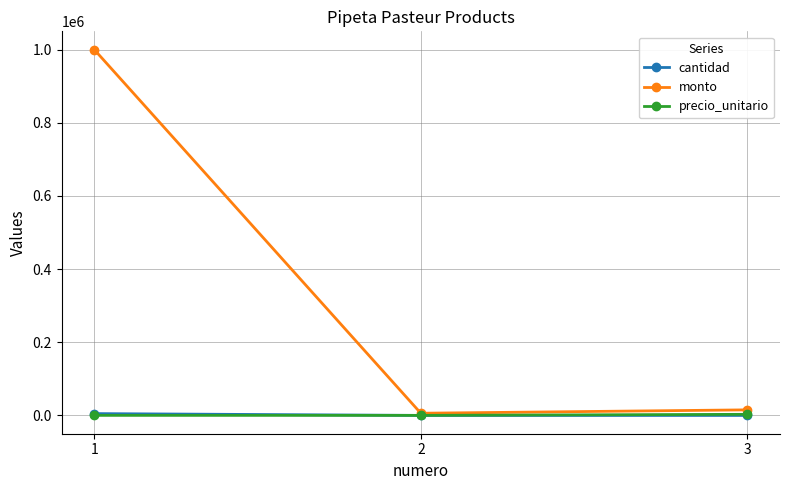

Between 1 and 3, which series saw the biggest shift?

monto